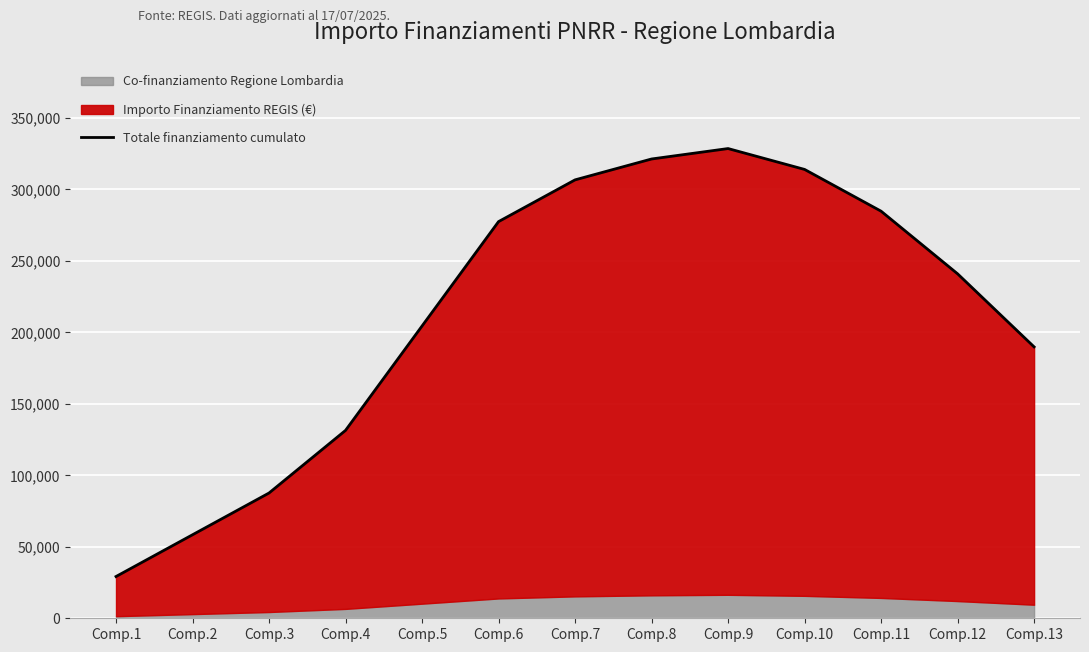

List the labels in order of value, smallest first.

Comp.1, Comp.2, Comp.3, Comp.4, Comp.13, Comp.5, Comp.12, Comp.6, Comp.11, Comp.7, Comp.10, Comp.8, Comp.9